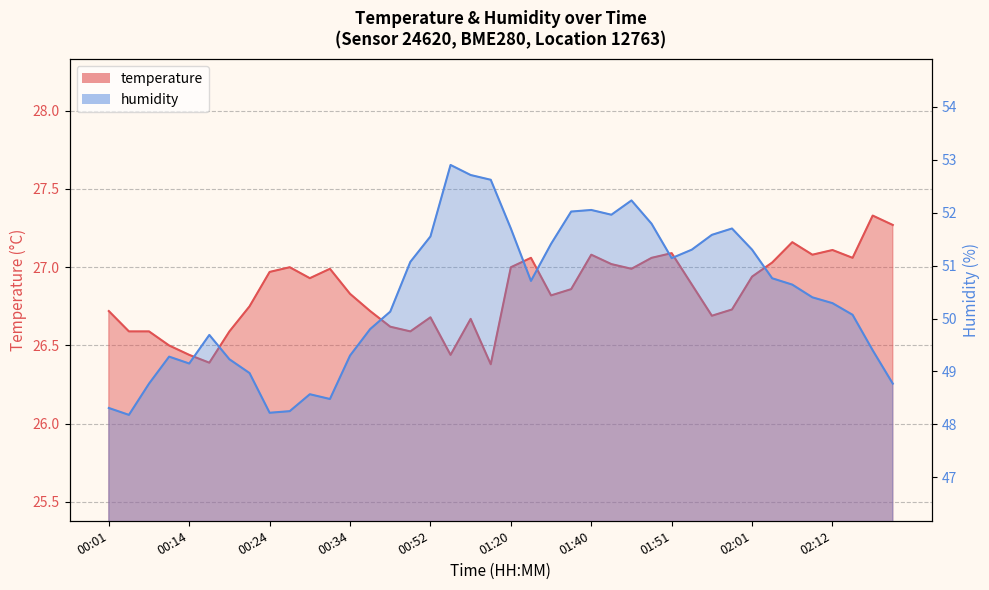

Reading left to right, transcribe all the data shown in this chart.

temperature: 00:01=26.7	00:03=26.6	00:09=26.6	00:11=26.5	00:14=26.4	00:16=26.4	00:19=26.6	00:21=26.8	00:24=27.0	00:26=27.0	00:29=26.9	00:31=27.0	00:34=26.8	00:36=26.7	00:39=26.6	00:50=26.6	00:52=26.7	01:01=26.4	01:04=26.7	01:09=26.4	01:20=27.0	01:30=27.1	01:33=26.8	01:35=26.9	01:40=27.1	01:43=27.0	01:46=27.0	01:48=27.1	01:51=27.1	01:53=26.9	01:56=26.7	01:58=26.7	02:01=26.9	02:03=27.0	02:06=27.2	02:09=27.1	02:12=27.1	02:15=27.1	02:18=27.3	02:20=27.3
humidity: 00:01=48.3	00:03=48.2	00:09=48.8	00:11=49.3	00:14=49.1	00:16=49.7	00:19=49.2	00:21=49.0	00:24=48.2	00:26=48.2	00:29=48.6	00:31=48.5	00:34=49.3	00:36=49.8	00:39=50.1	00:50=51.1	00:52=51.5	01:01=52.9	01:04=52.7	01:09=52.6	01:20=51.7	01:30=50.7	01:33=51.4	01:35=52.0	01:40=52.0	01:43=52.0	01:46=52.2	01:48=51.8	01:51=51.1	01:53=51.3	01:56=51.6	01:58=51.7	02:01=51.3	02:03=50.8	02:06=50.6	02:09=50.4	02:12=50.3	02:15=50.1	02:18=49.4	02:20=48.8